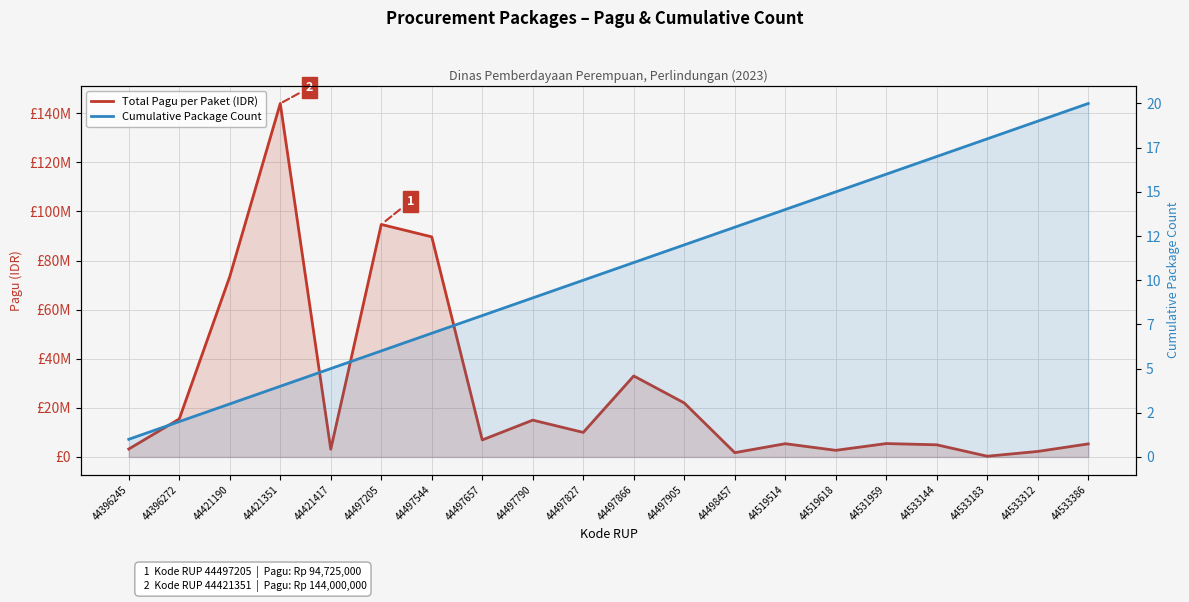

Count the number of categories in the chart.

20